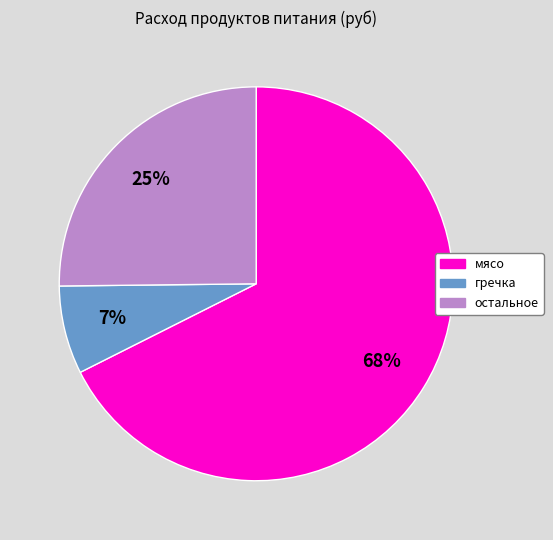

To the nearest percent, what is the average slice percentage?

33%